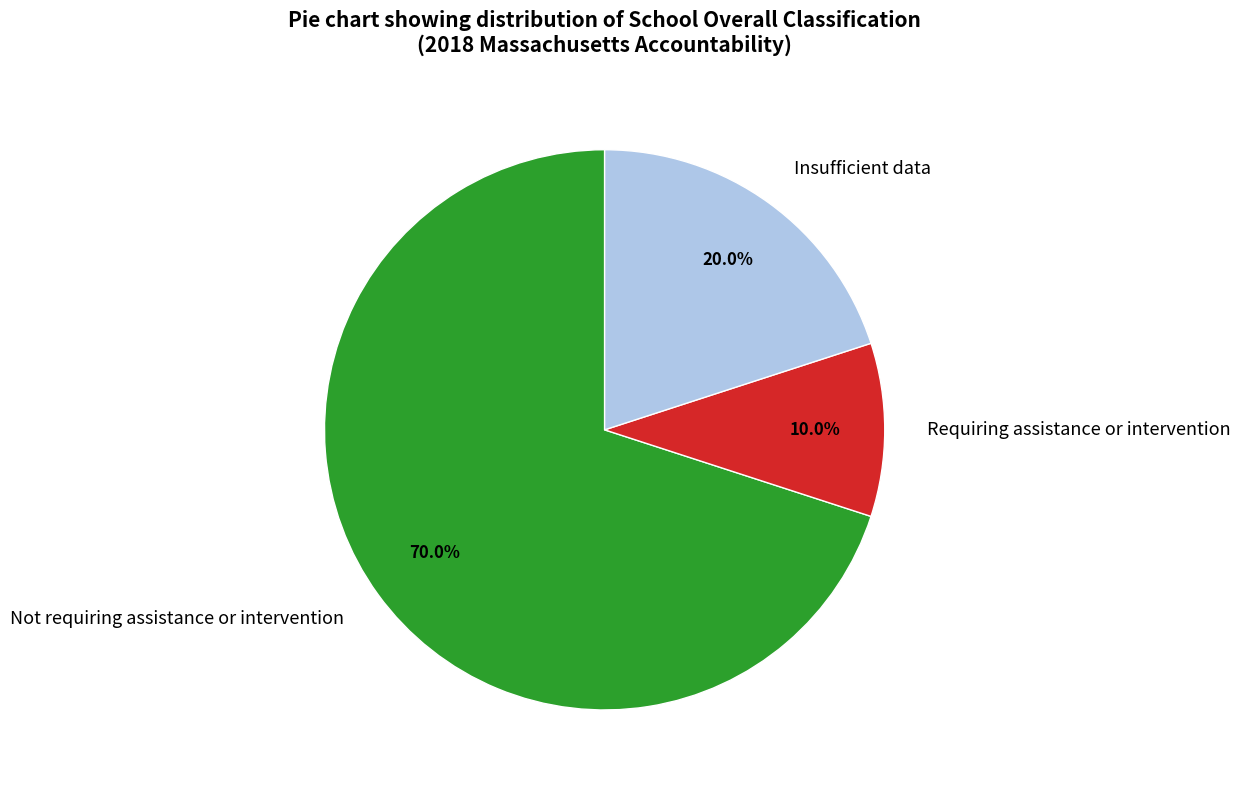

To the nearest percent, what percentage of the pie is Not requiring assistance or intervention?

70%